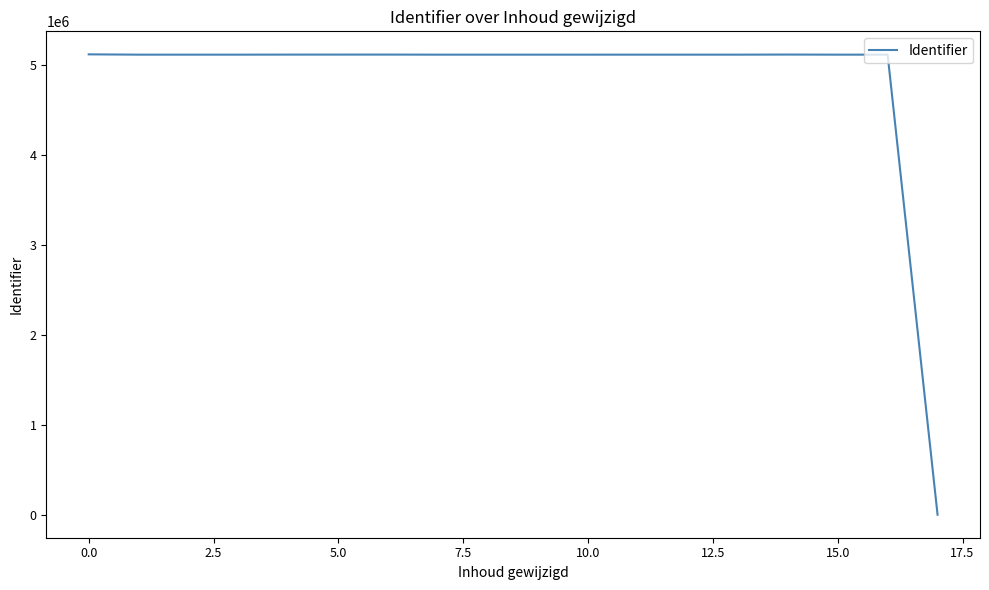

What is the difference between the maximum and minimum values?

5113671